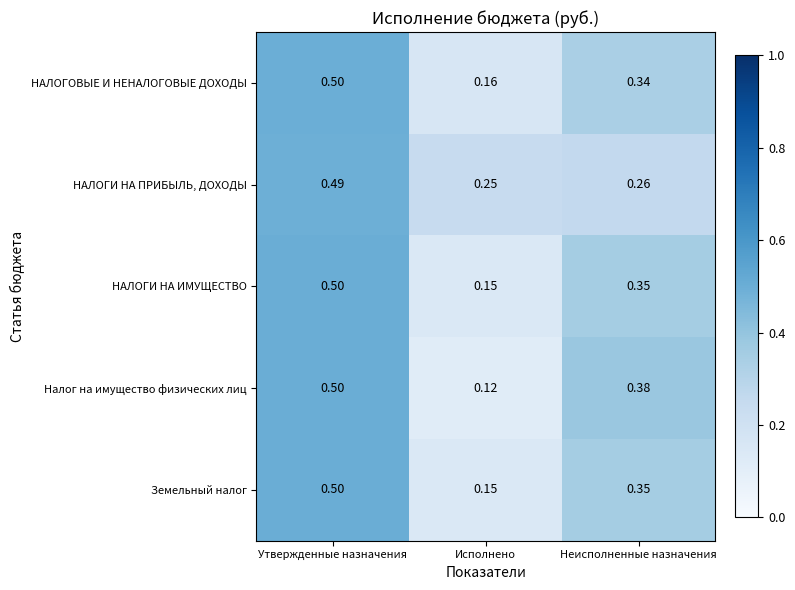

Between Утвержденные назначения and Неисполненные назначения, which series saw the biggest shift?

НАЛОГИ НА ПРИБЫЛЬ, ДОХОДЫ